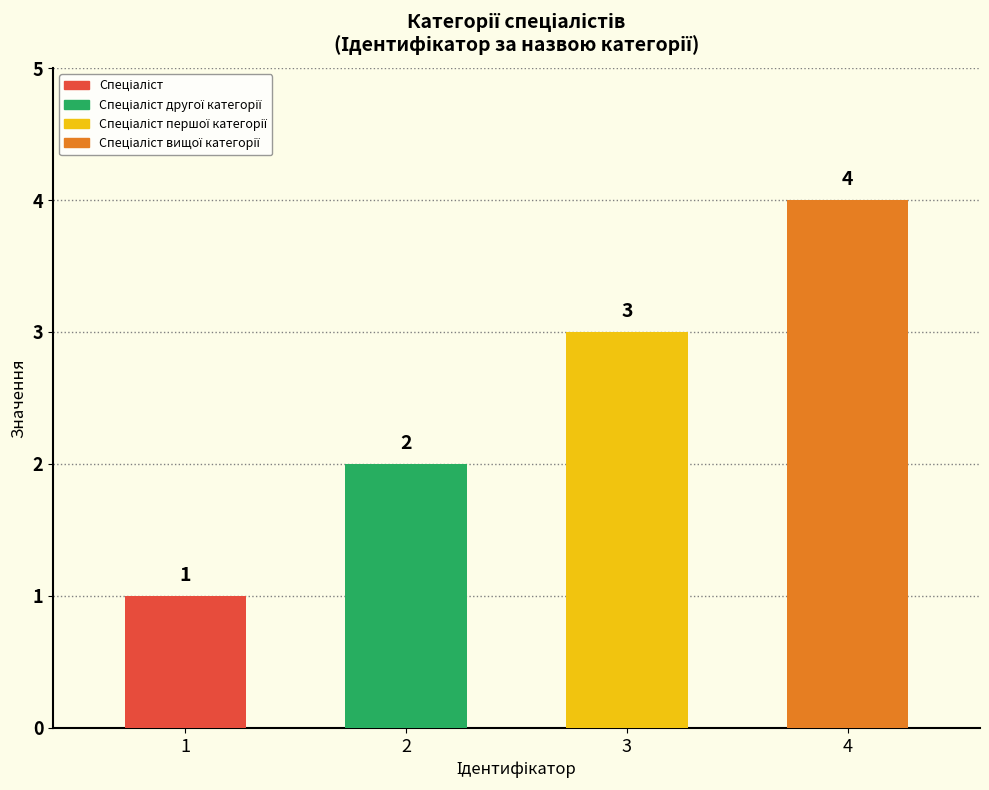

What is the label of the 1st bar from the right?

Спеціаліст вищої категорії